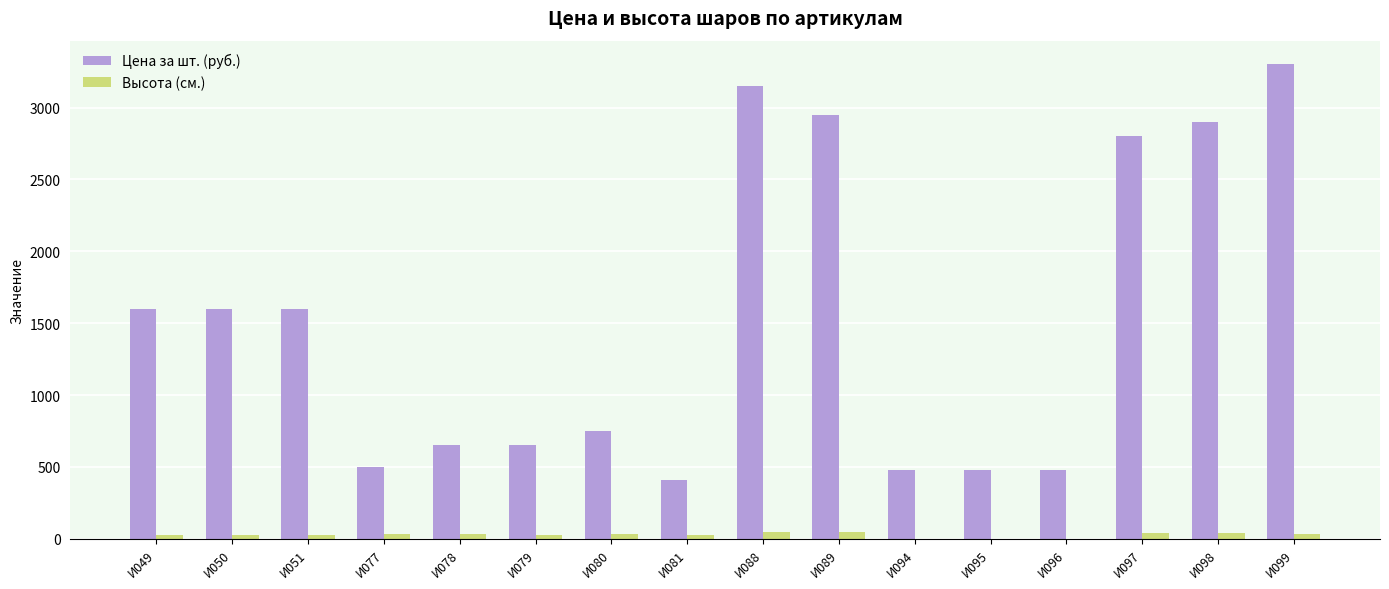

The value of Цена за шт. (руб.) at И077 is 184. True or false?

False